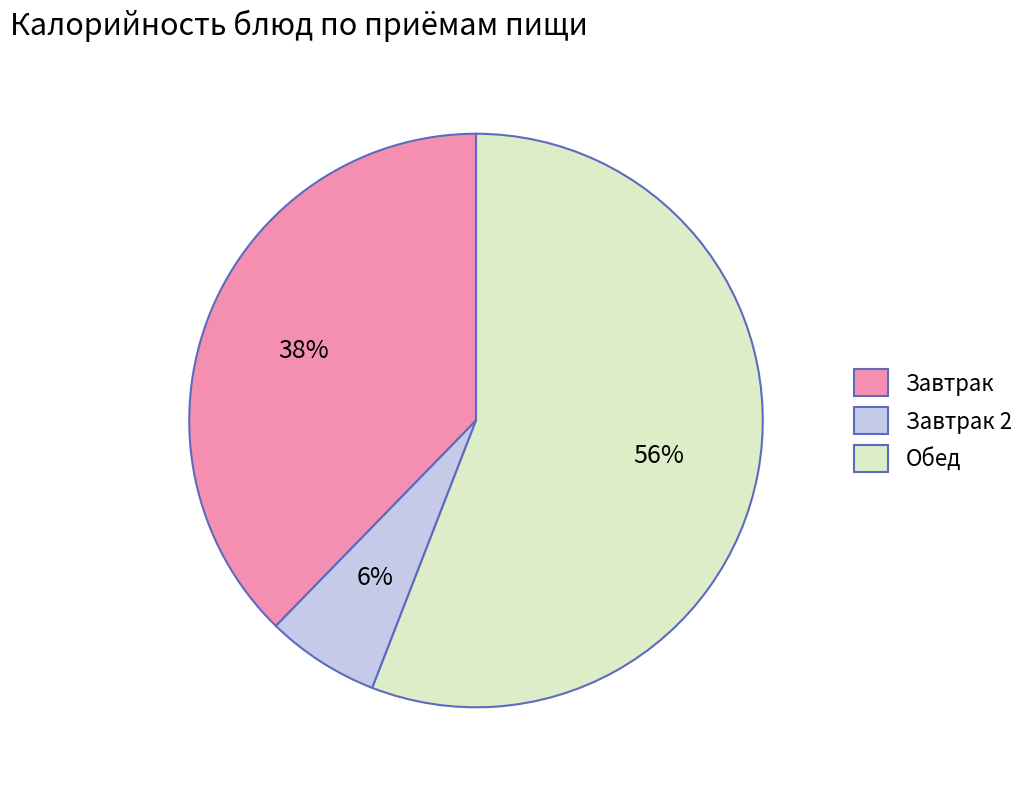

Does Завтрак 2 represent more than half of the total?

No